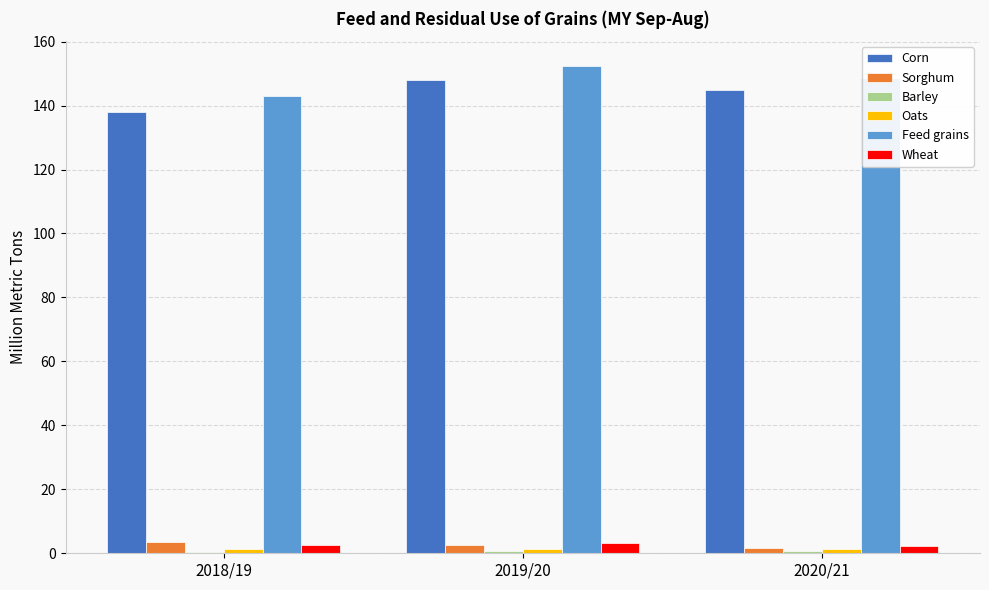

What is the sum of all Wheat values?

8.2